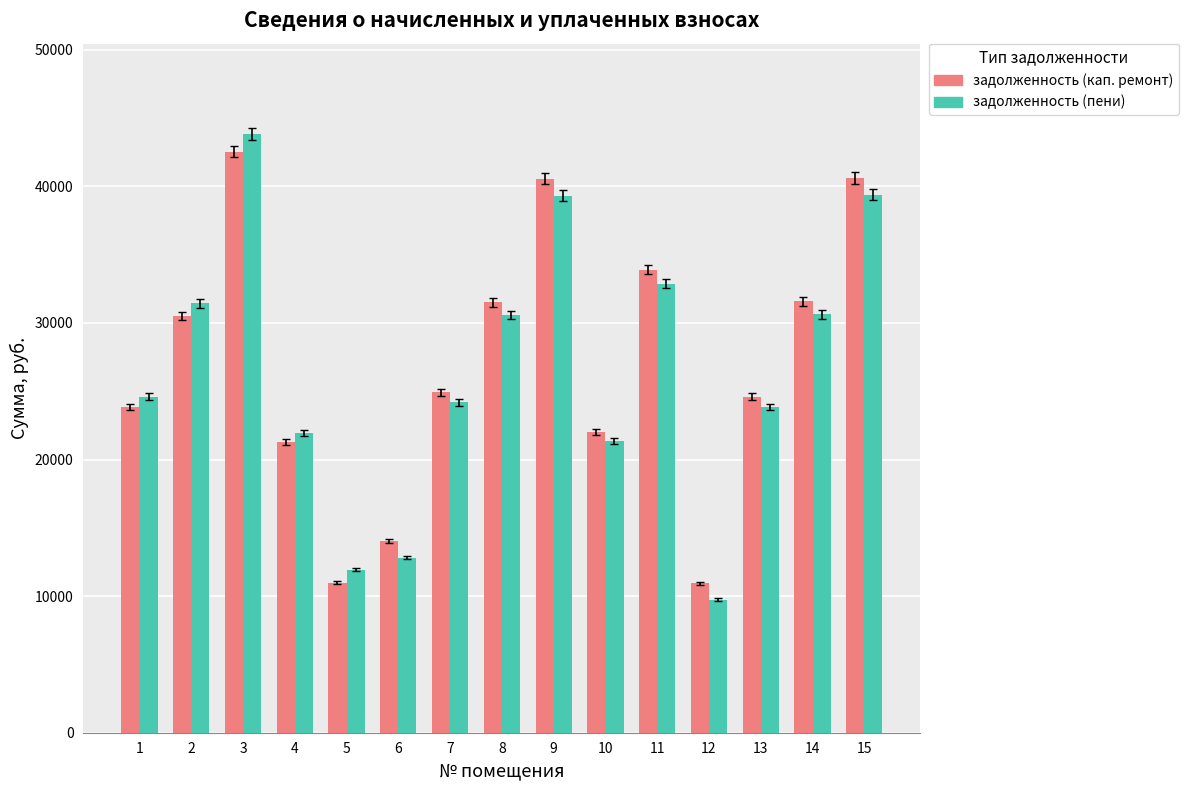

What is the highest value of the задолженность (кап. ремонт) series?

42554.2